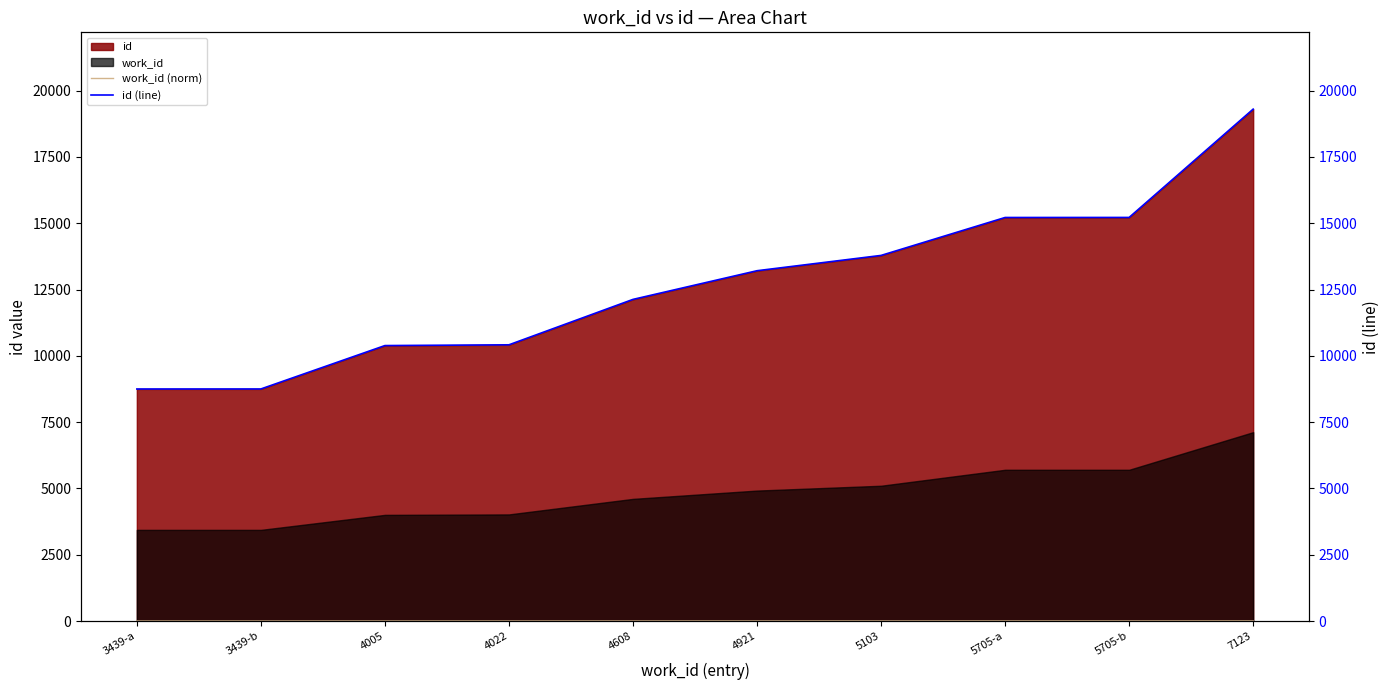

True or false: id (line) and work_id (norm) intersect in this chart.

False